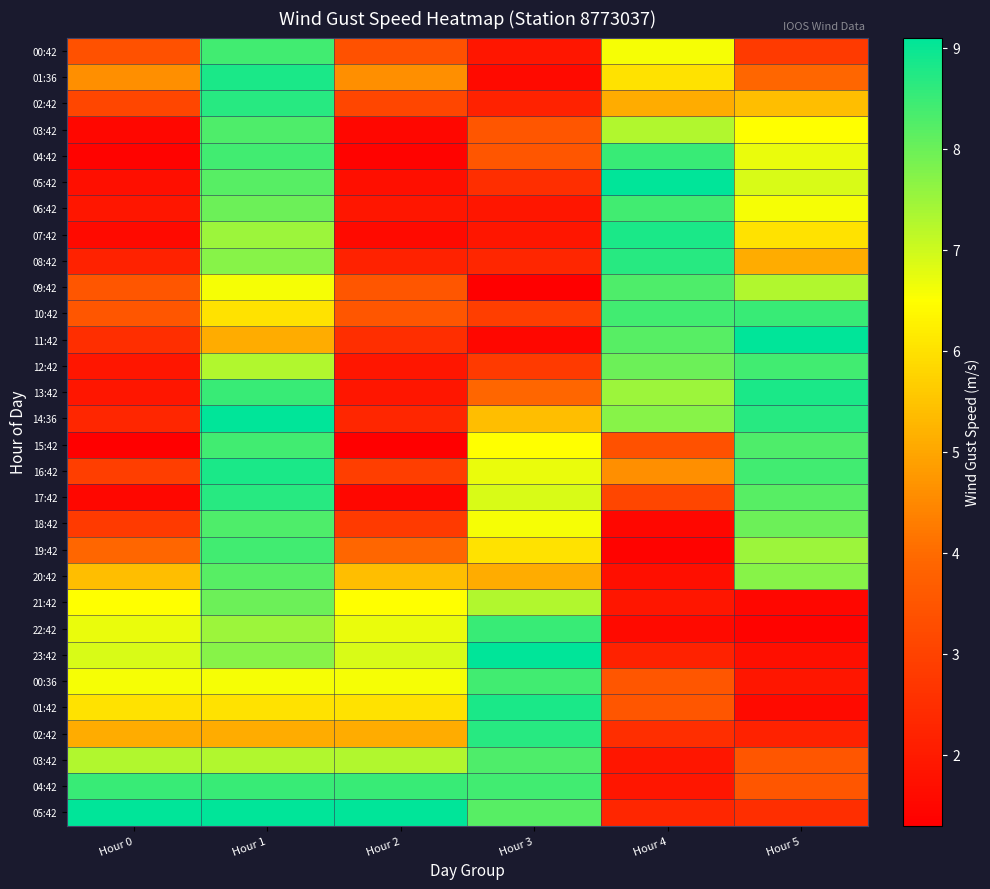

Which category has the highest value across all series?

Hour 4